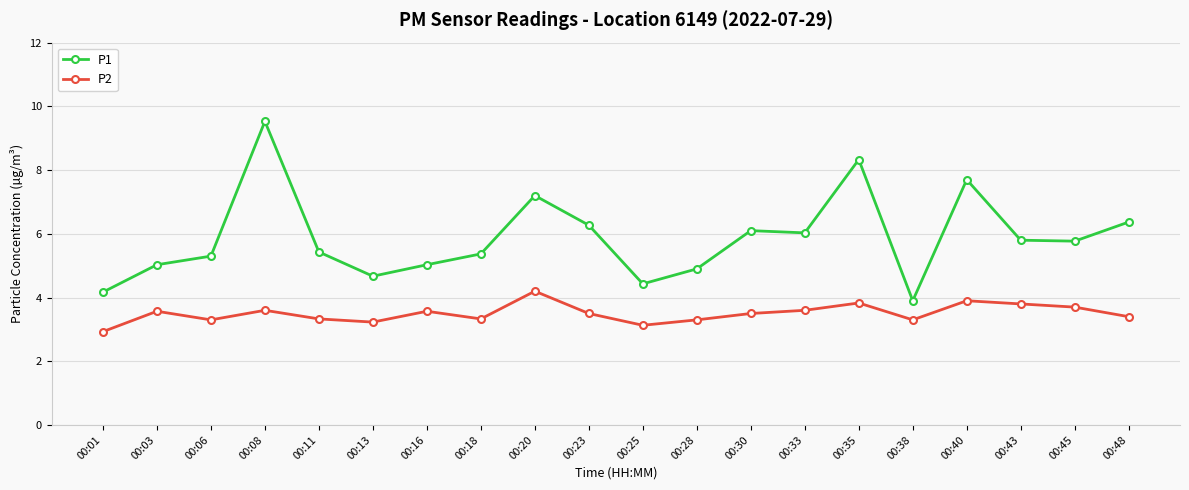

What is the sum of the P2 values at 00:23 and 00:18?

6.8